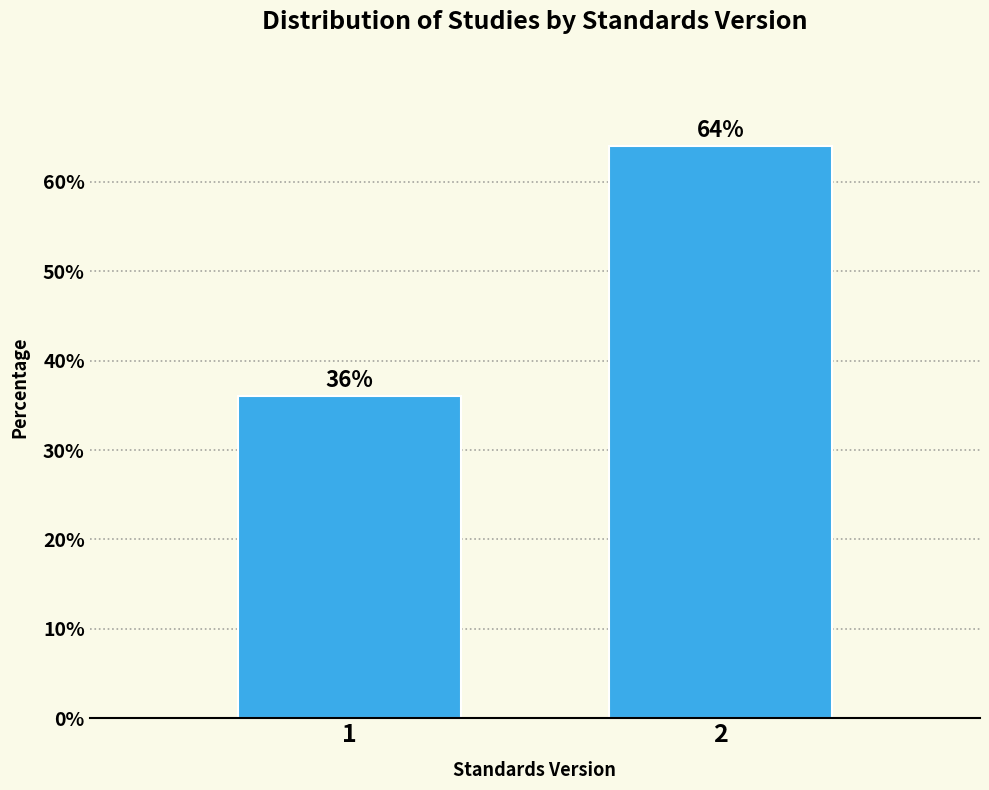

Reading left to right, extract all data points from this chart.

1=36	2=64